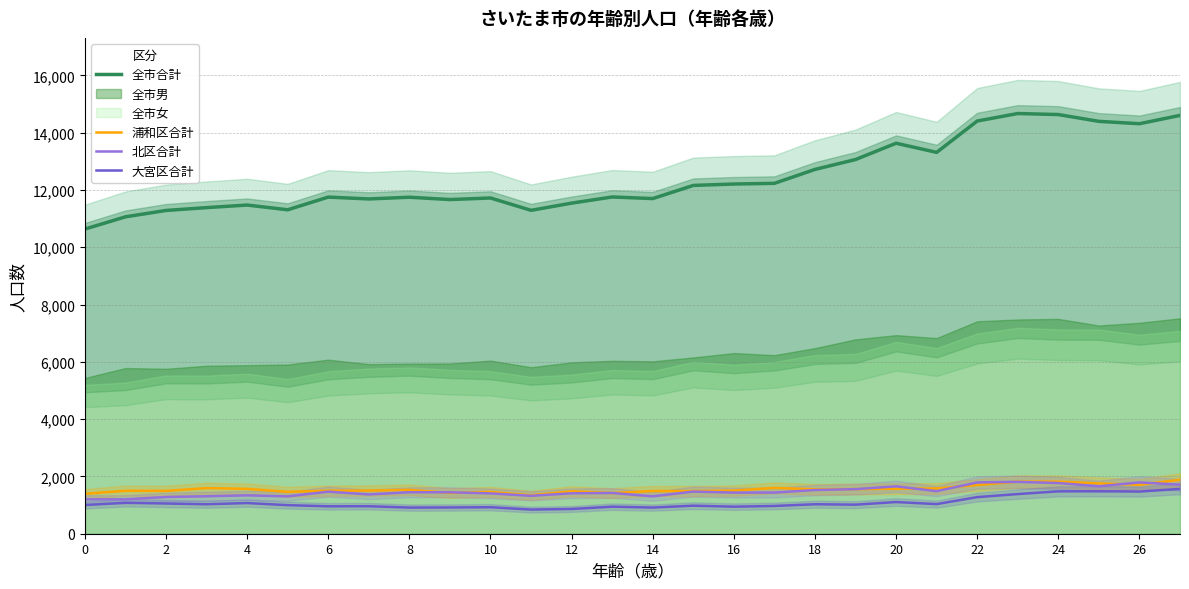

True or false: 大宮区合計 has a value of 1000 at 0.

True